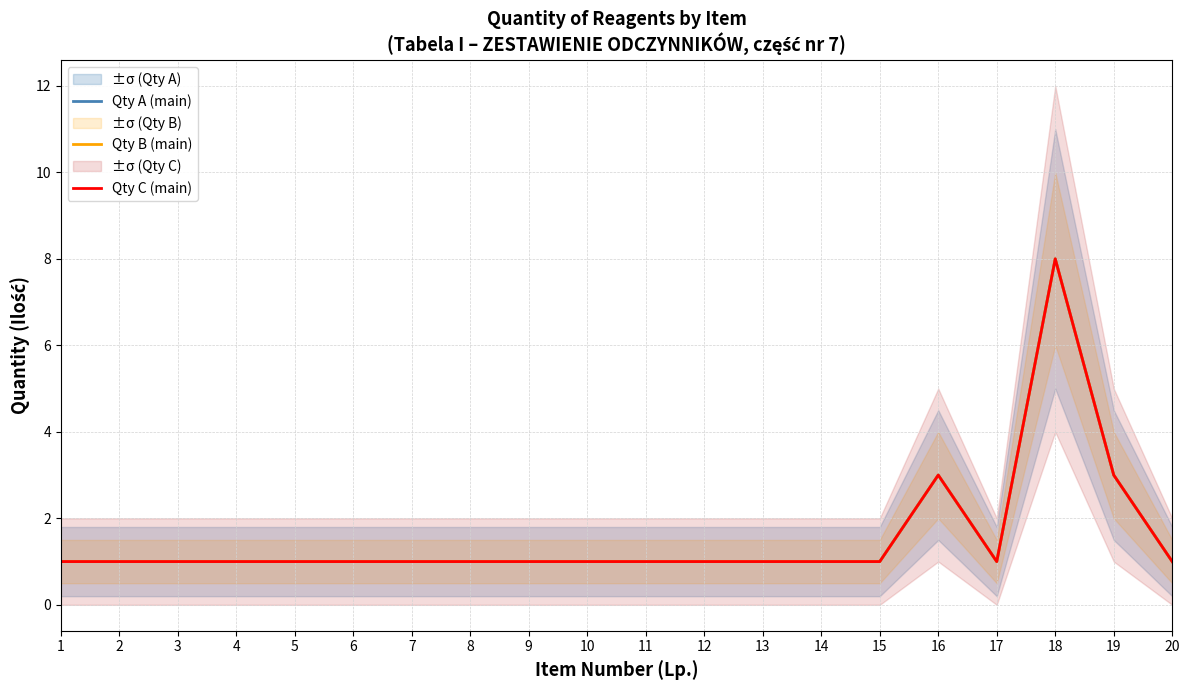

Is this an area chart (filled region under the line)?

No